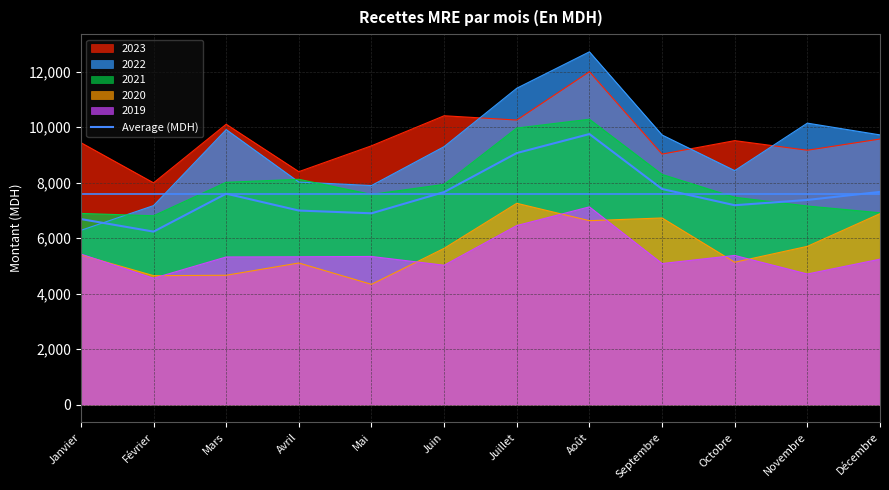

What value does the 2020 series have at Juin?

5635.0